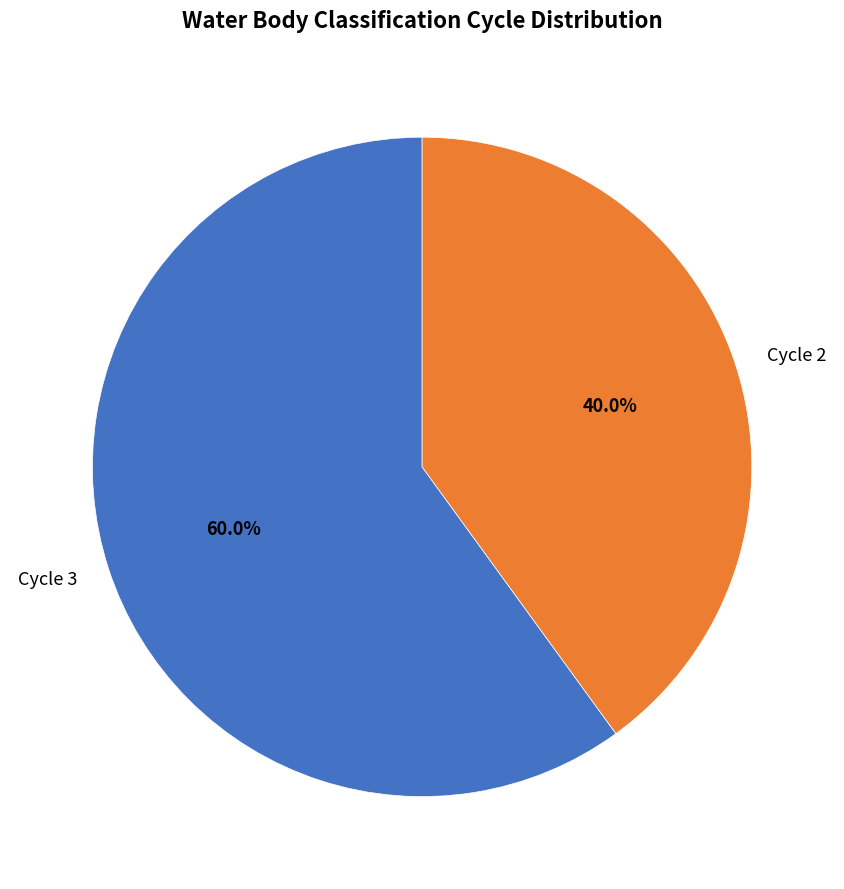

What is the smallest slice in the pie chart?

Cycle 2